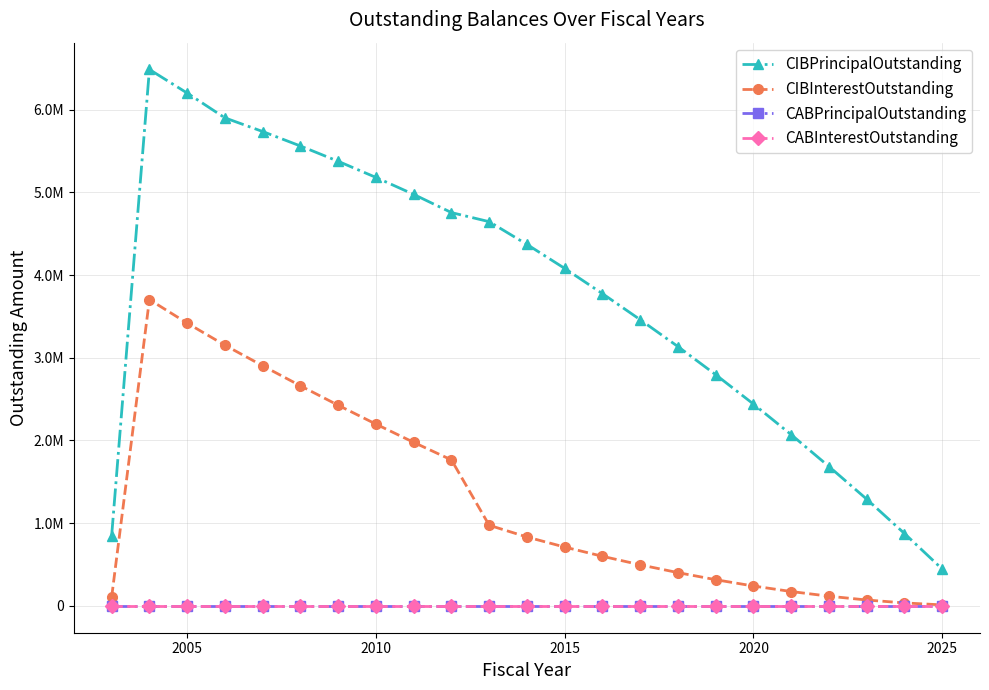

Does the chart have visible grid lines?

Yes